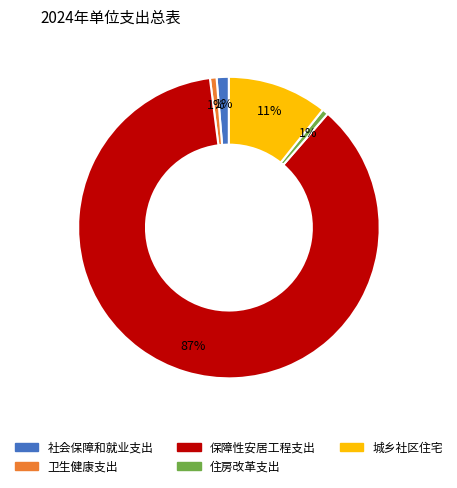

Combined, do 住房改革支出 and 保障性安居工程支出 account for over 50%?

Yes